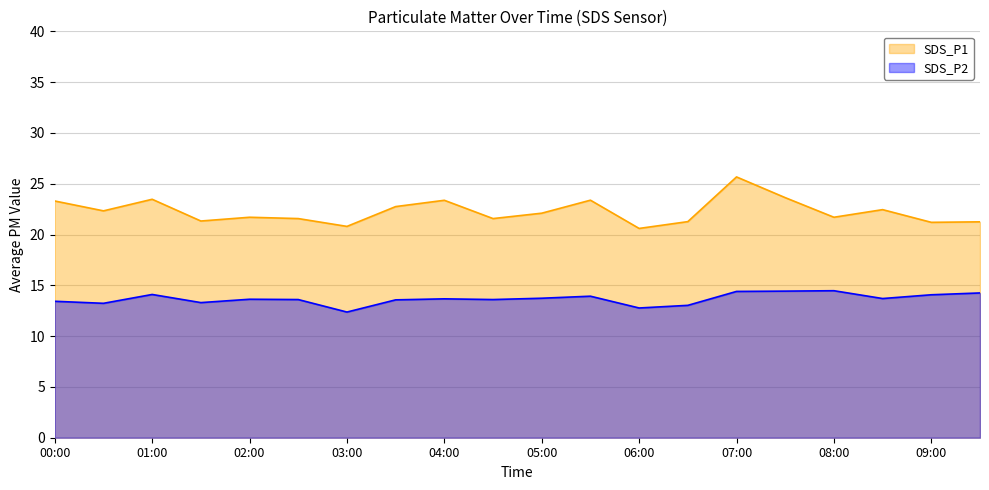

How many lines are shown in the chart?

2